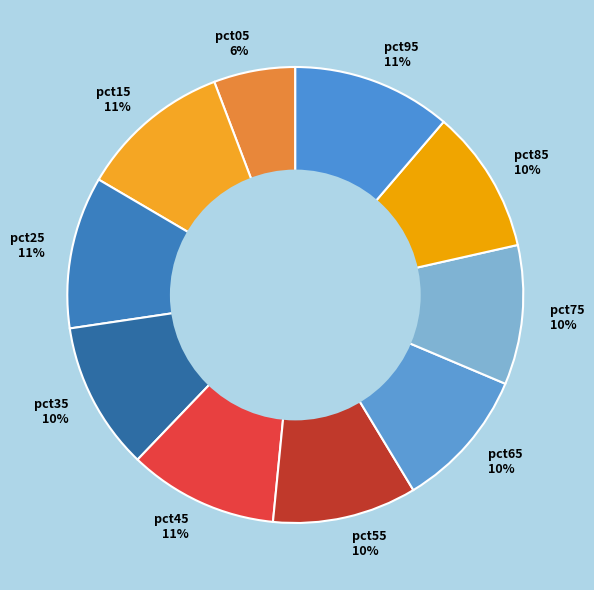

Which has a higher value, pct05 or pct15?

pct15